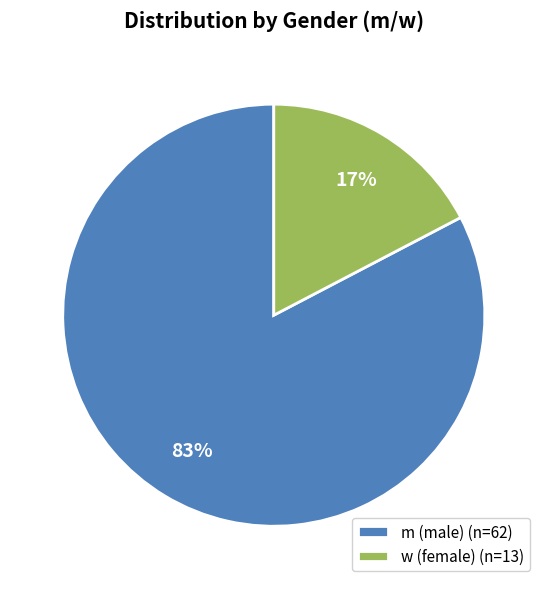

Do m (male) (n=62) and w (female) (n=13) together represent more than half of the pie?

Yes